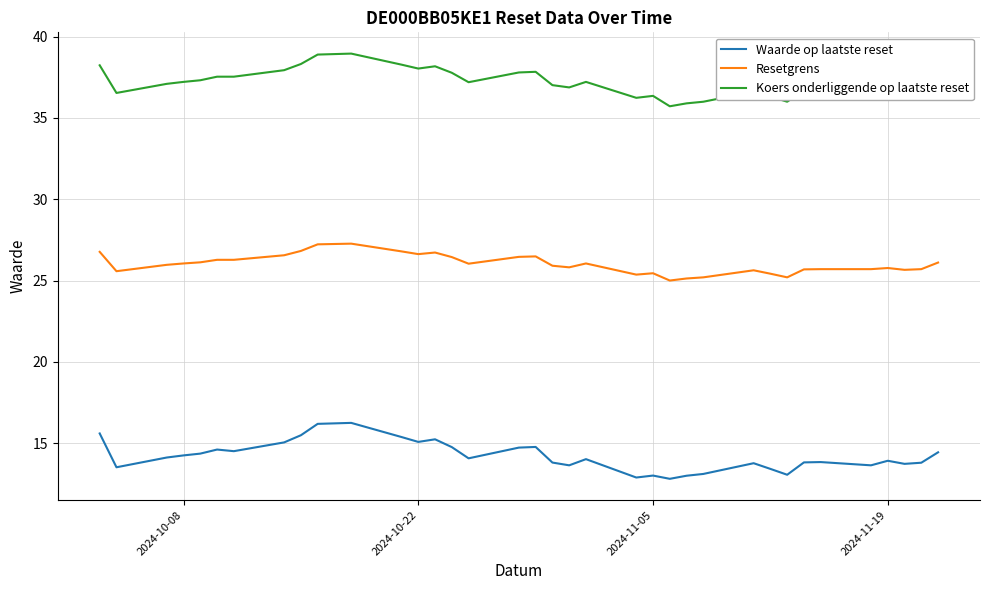

List the series in order of their overall mean, highest first.

Koers onderliggende op laatste reset, Resetgrens, Waarde op laatste reset